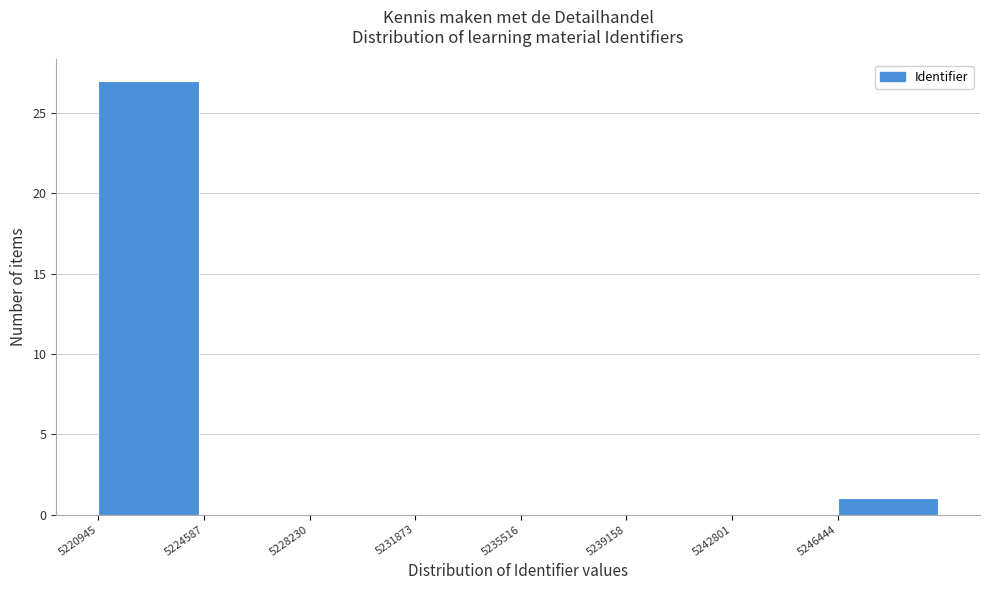

What is the height of the bar covering 5246500 to 5250000 on the x-axis? Neither the bar edges nor the heights are printed on the chart, so give them approximately, as read against the axes.

1